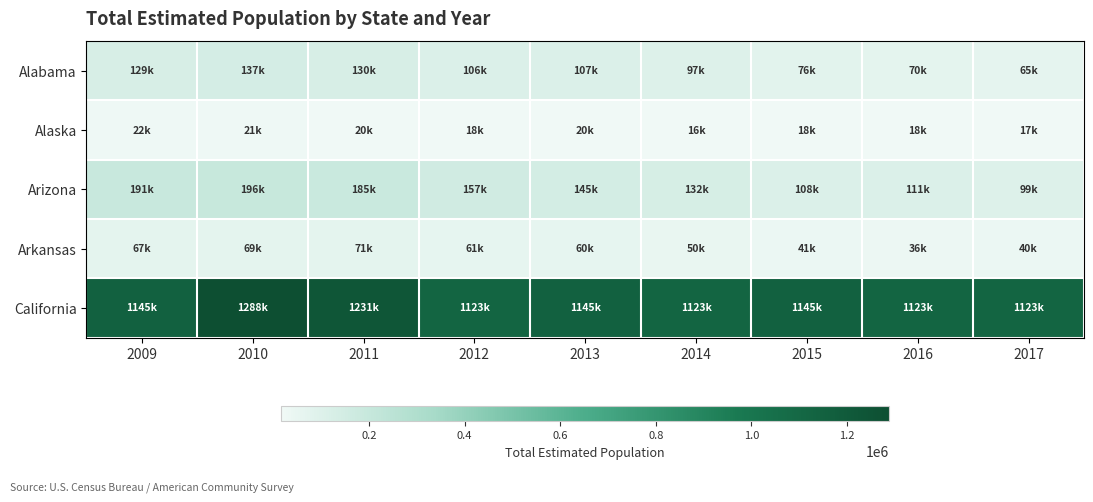

At how many categories does at least one series exceed 1130693?

5